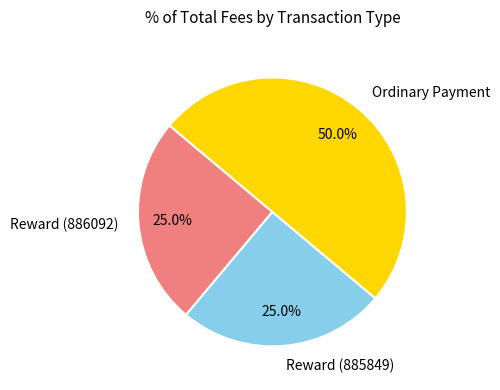

Count the number of slices in the pie.

3